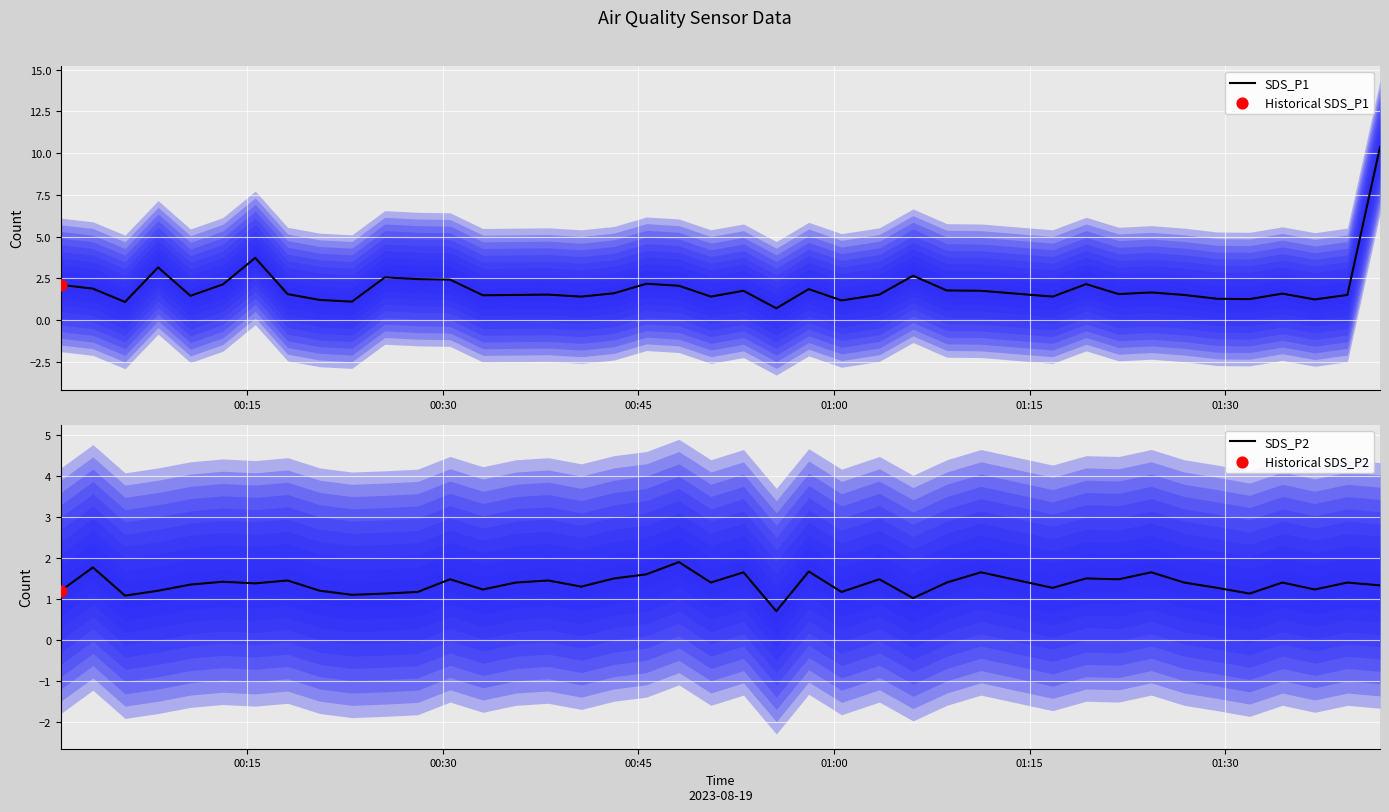

Which series reaches the maximum Y coordinate?

SDS_P1